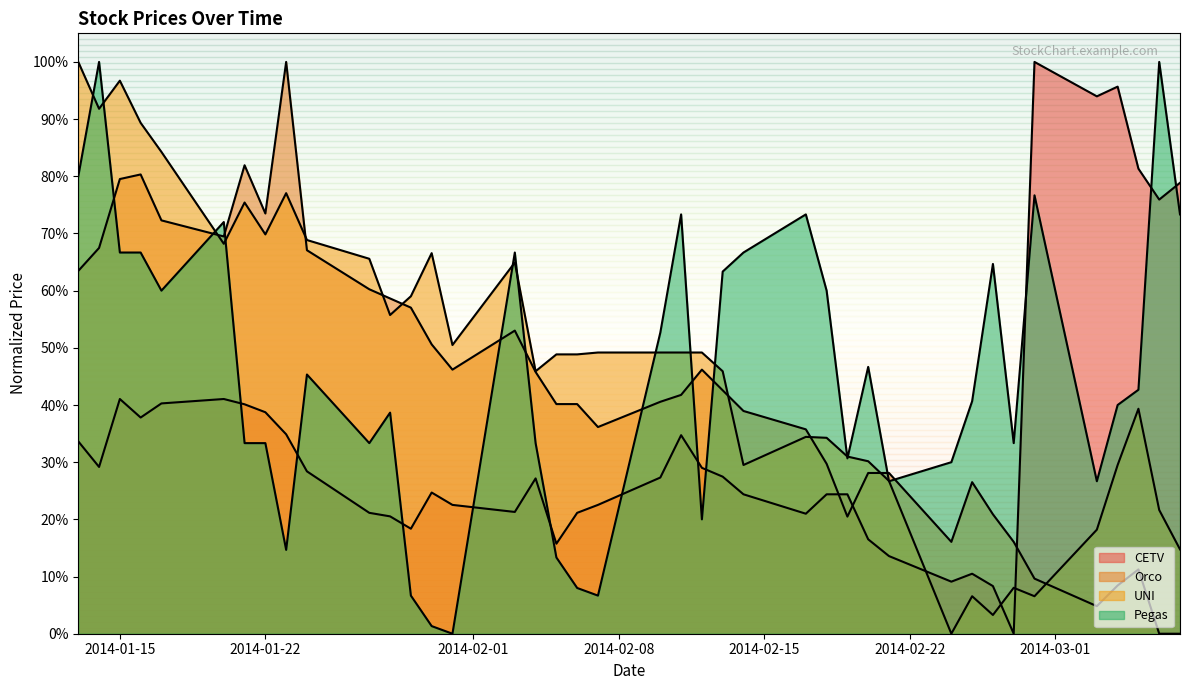

Does the chart display data point markers on the line(s)?

No